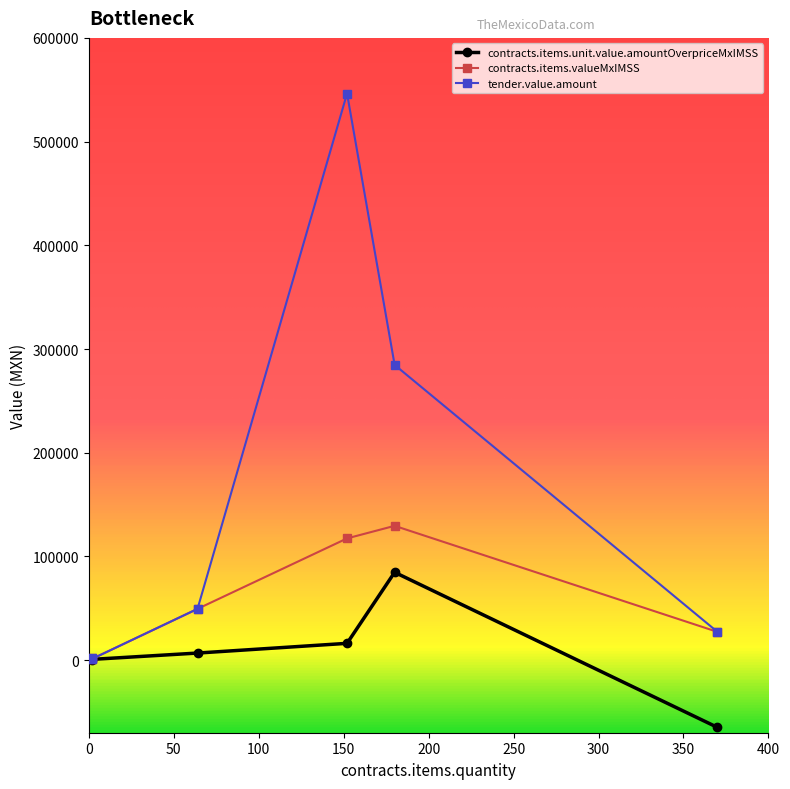

Which series changed the most between 152 and 2?

tender.value.amount